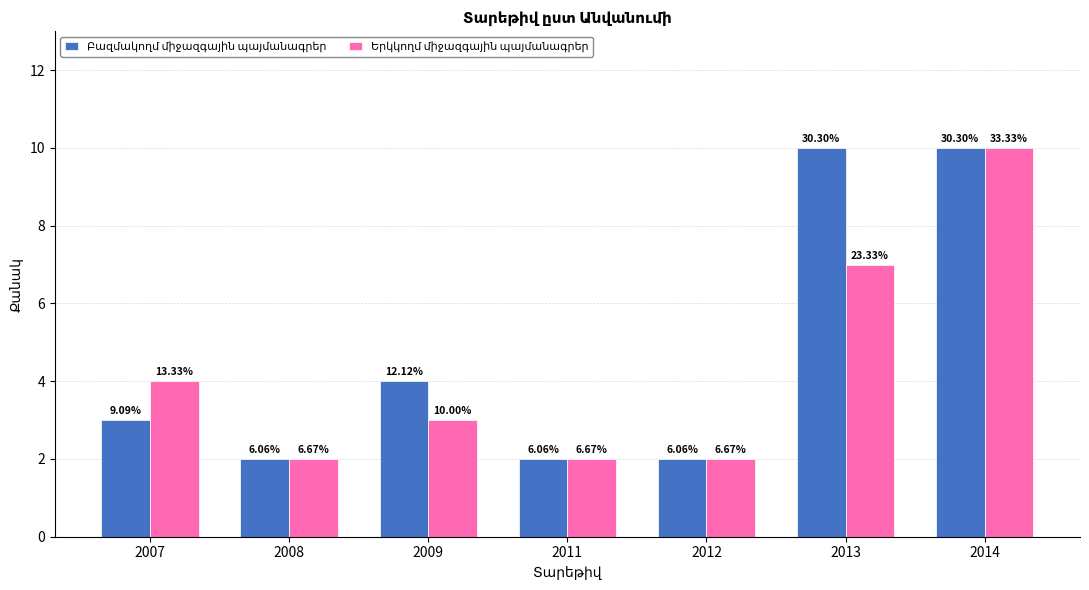

Are the bars horizontal?

No